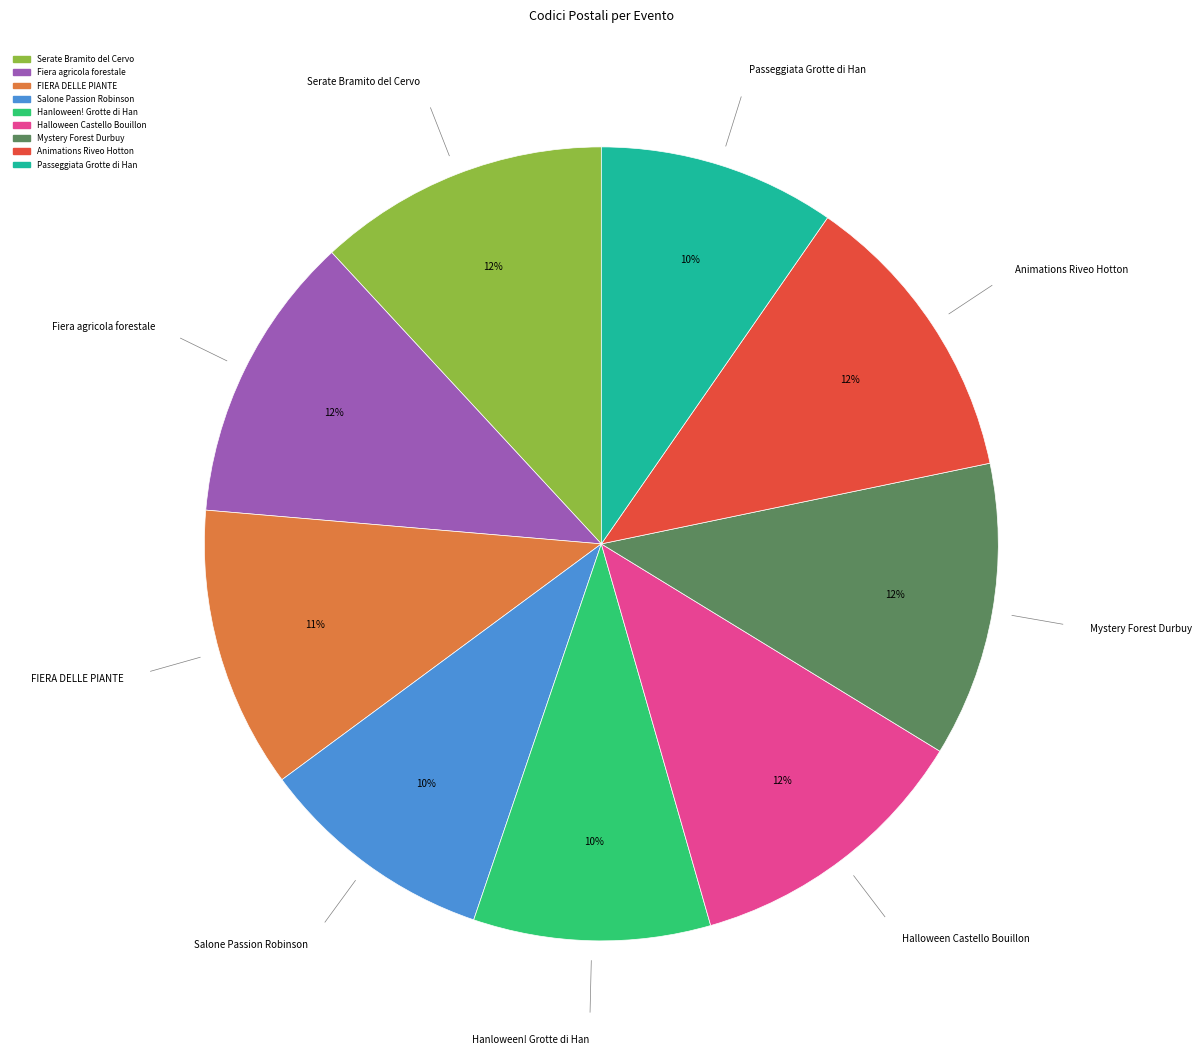

How many segments does this pie chart have?

9